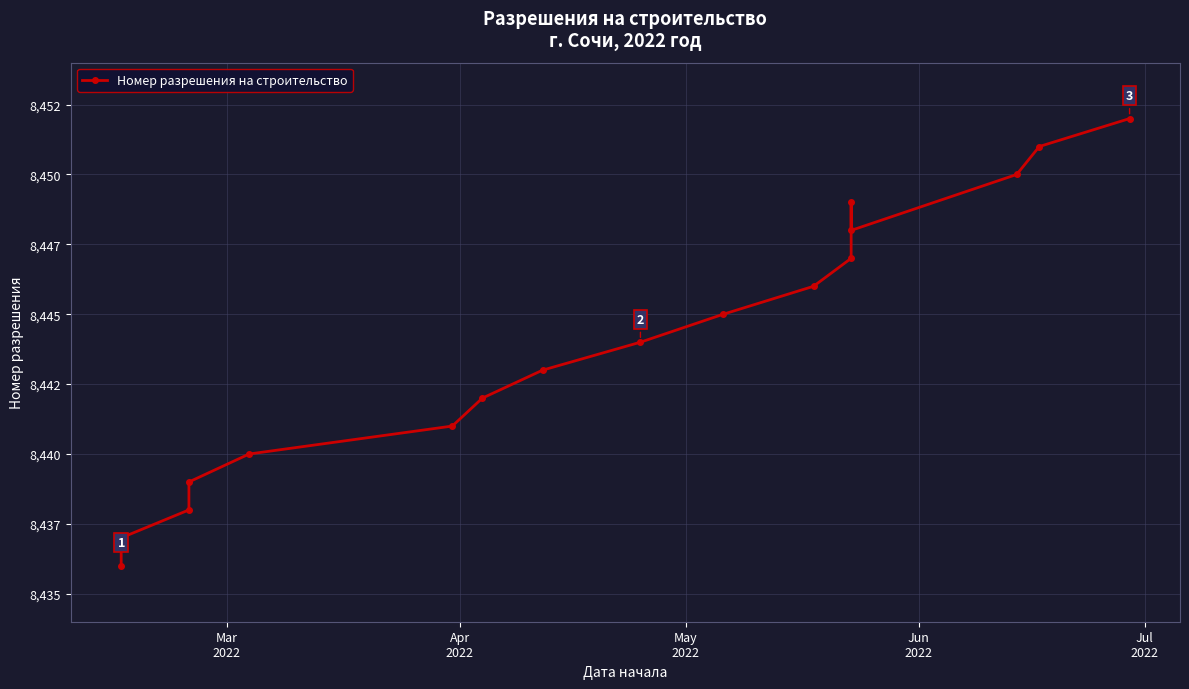

Count the number of categories in the chart.

17